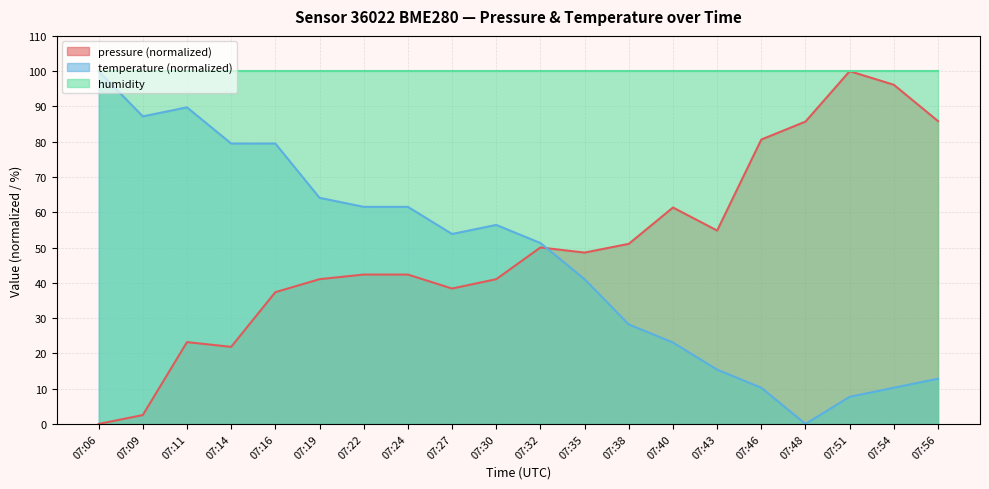

How many data points in temperature are less than 53?

10